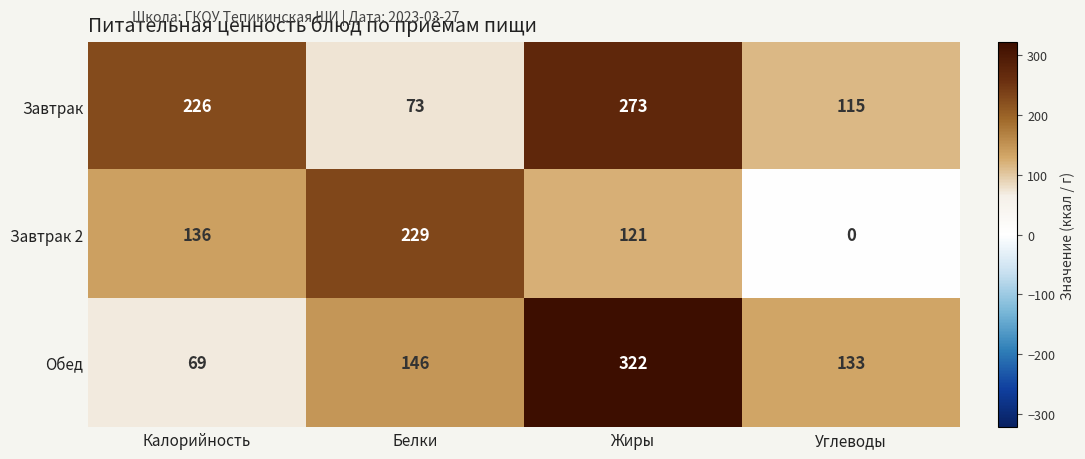

The value of Завтрак at Углеводы is 183. True or false?

False